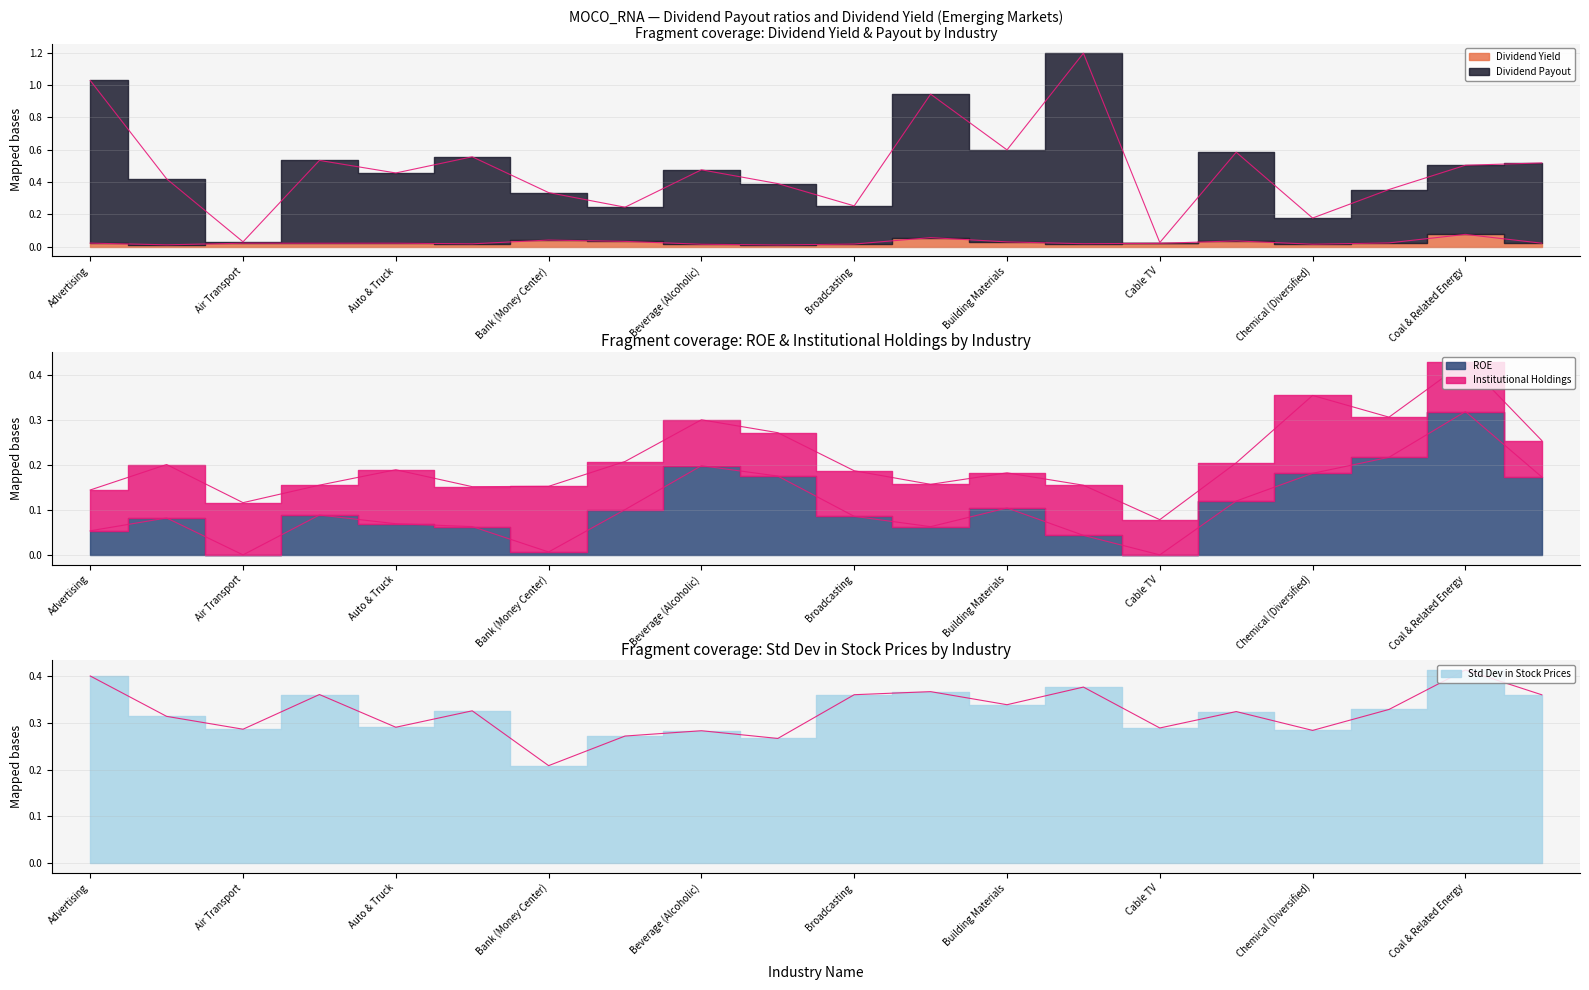

Is the value of Dividend Yield at Chemical (Diversified) greater than the value of Std Dev in Stock Prices at Air Transport?

No